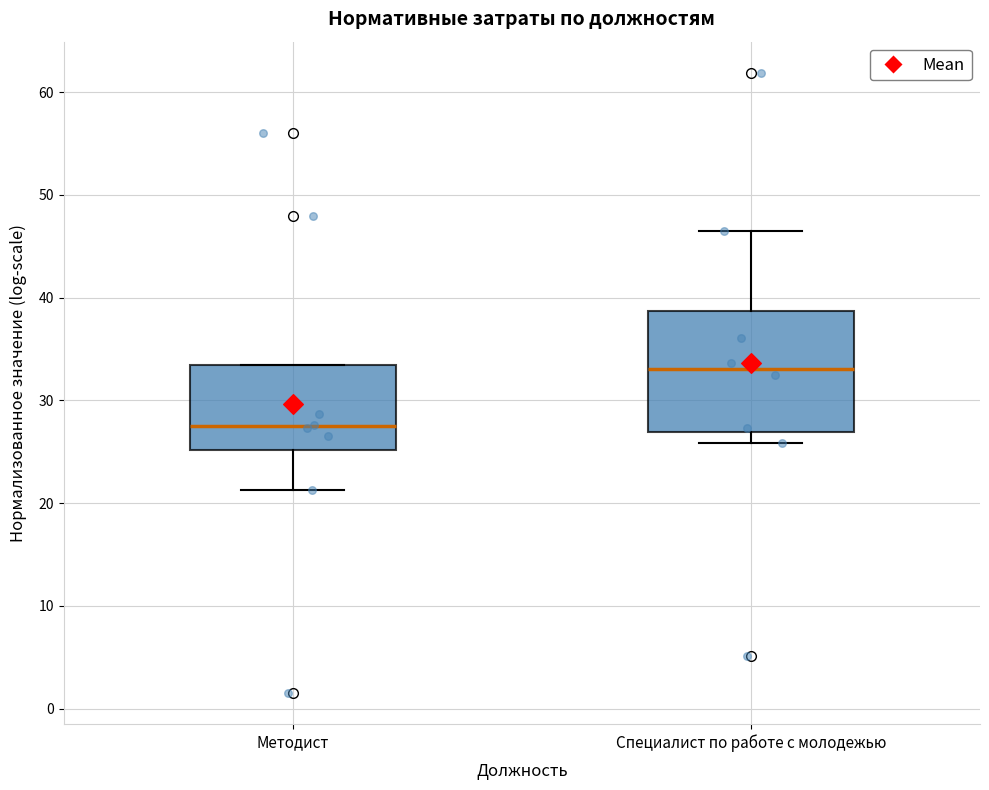

Comparing the boxes themselves (not the whiskers), which one is the tallest?

Специалист по работе с молодежью